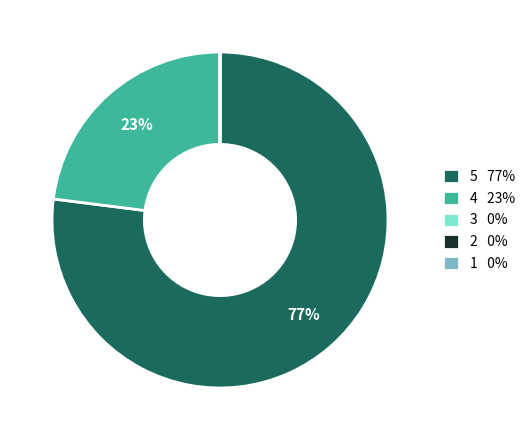

Is there any slice that represents more than half of the pie?

Yes